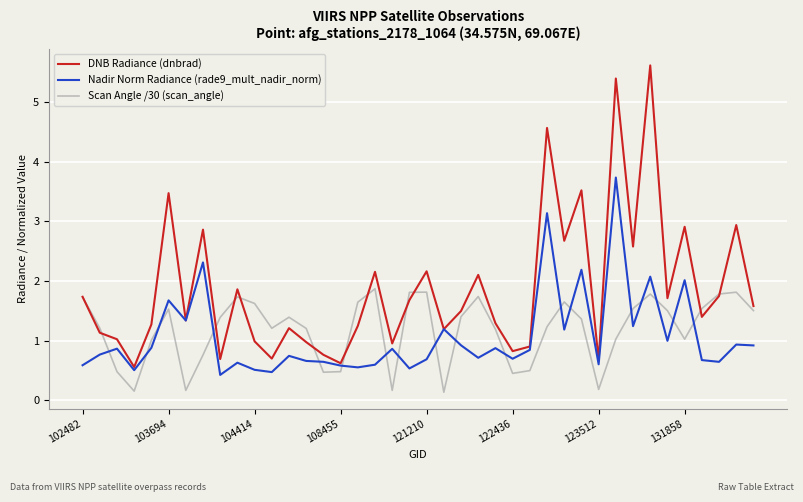

List the series in order of their peak value, highest first.

DNB Radiance (dnbrad), Nadir Norm Radiance (rade9_mult_nadir_norm), Scan Angle /30 (scan_angle)